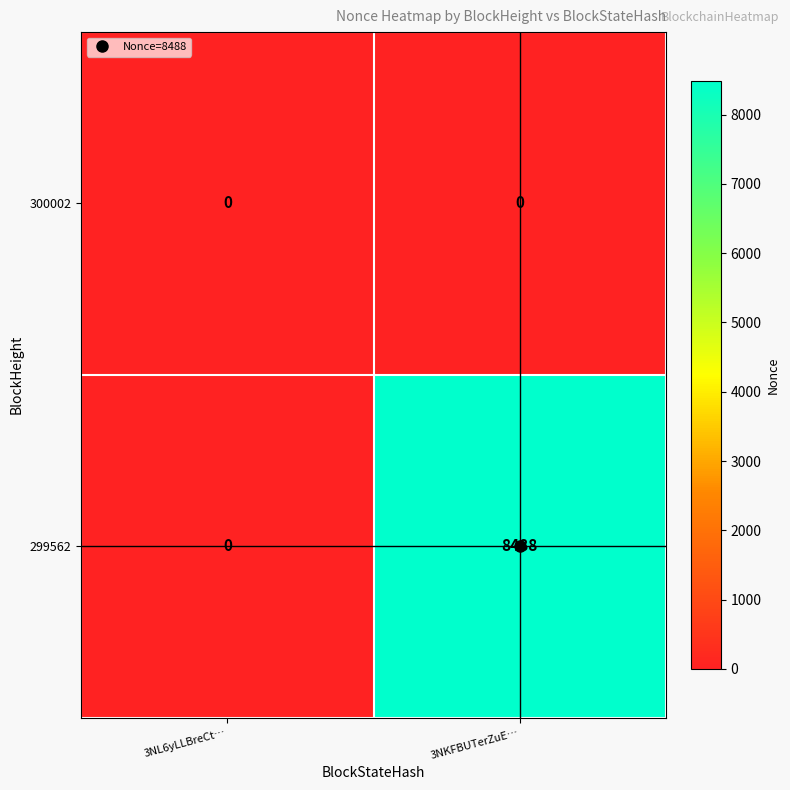

Between 3NL6yLLBreCt… and 3NKFBUTerZuE…, which series saw the biggest shift?

299562